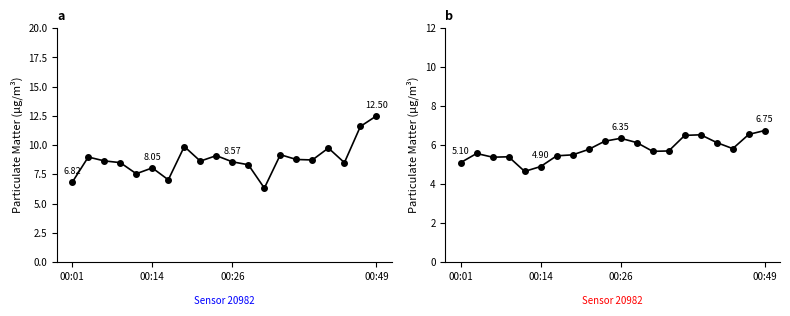

What are all the series names shown in the legend?

P1 (PM10), P2 (PM2.5)